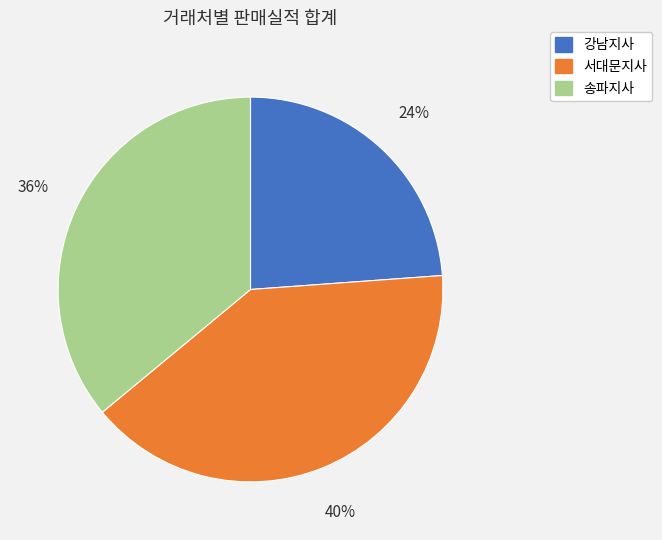

Is there a majority slice in this chart?

No